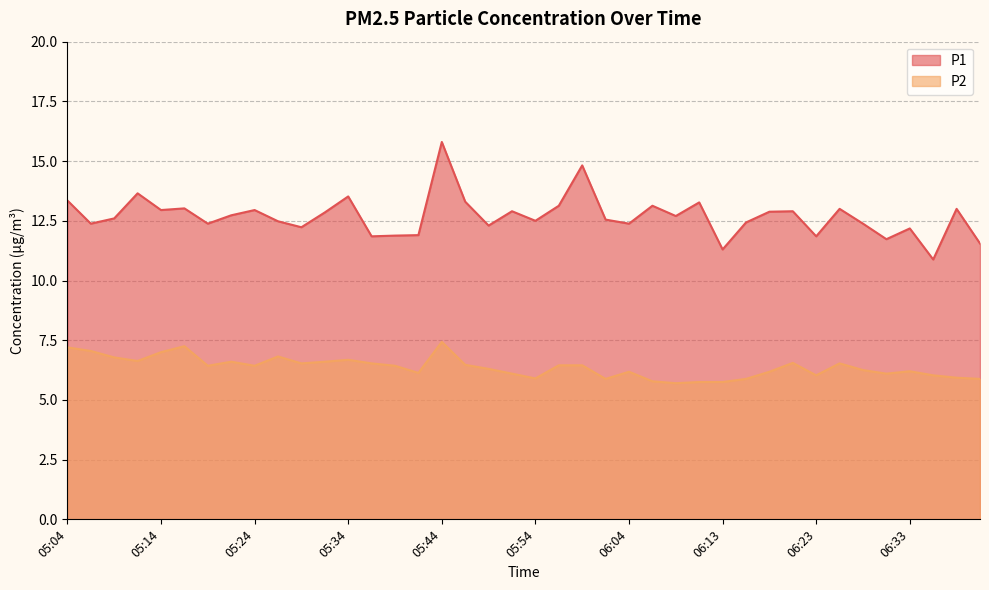

Where does the P1 series first go above 12?

05:04